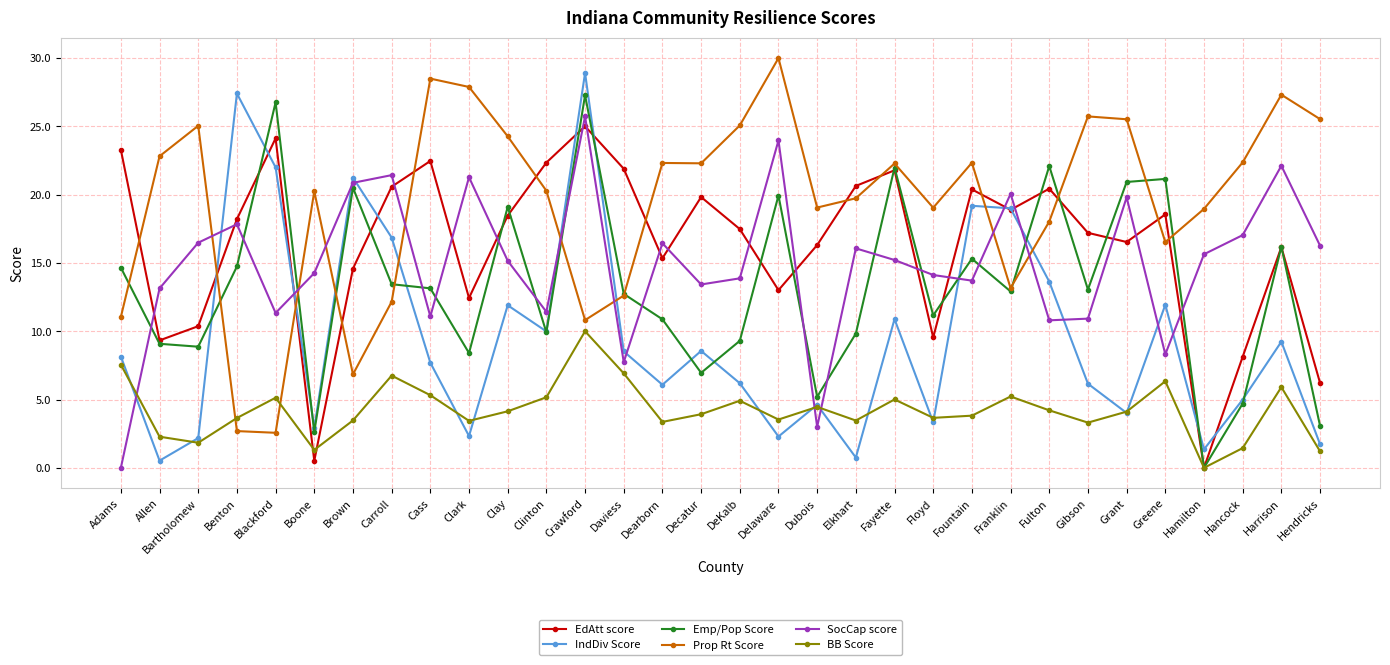

The Prop Rt Score series shows 35.1 at Decatur. True or false?

False